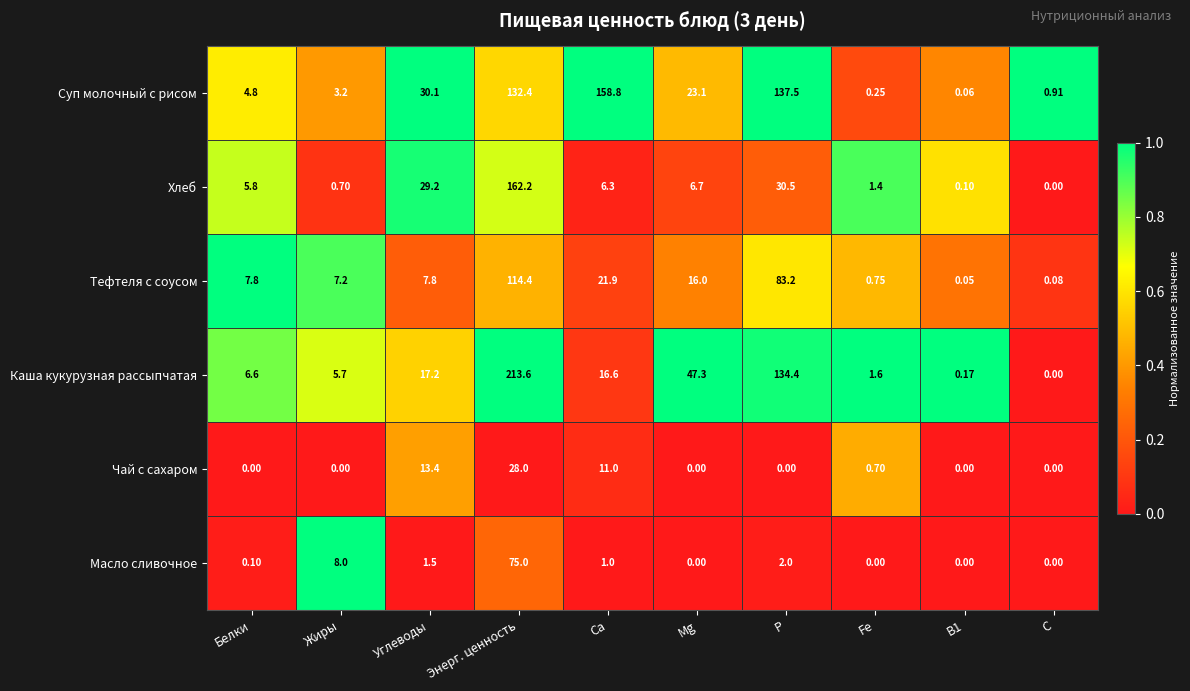

Which series has the largest total across all categories?

Суп молочный с рисом